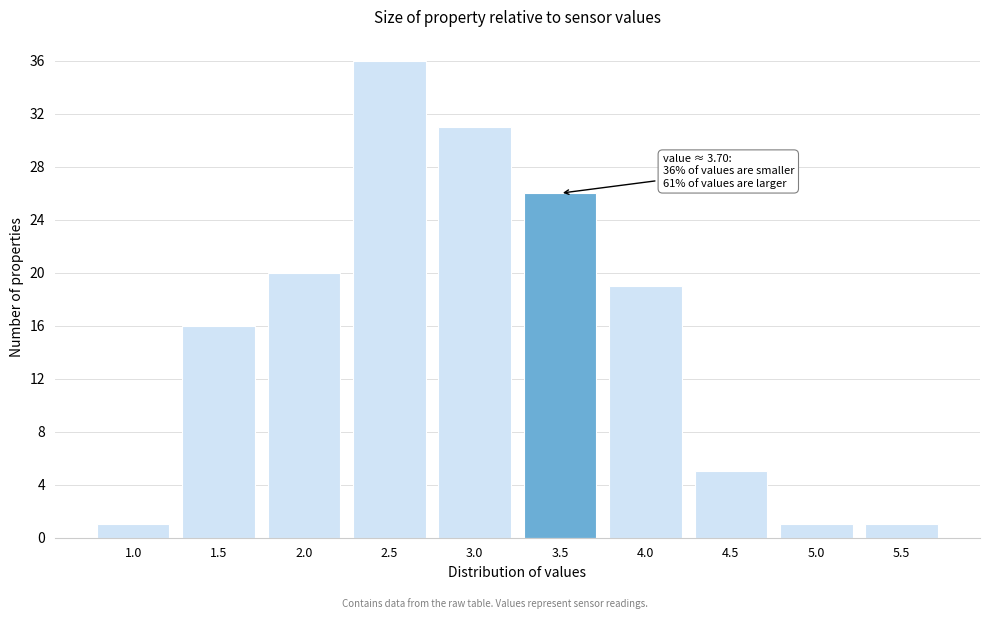

Reading right to left, transcribe all the data shown in this chart.

1	1	5	19	26	31	36	20	16	1